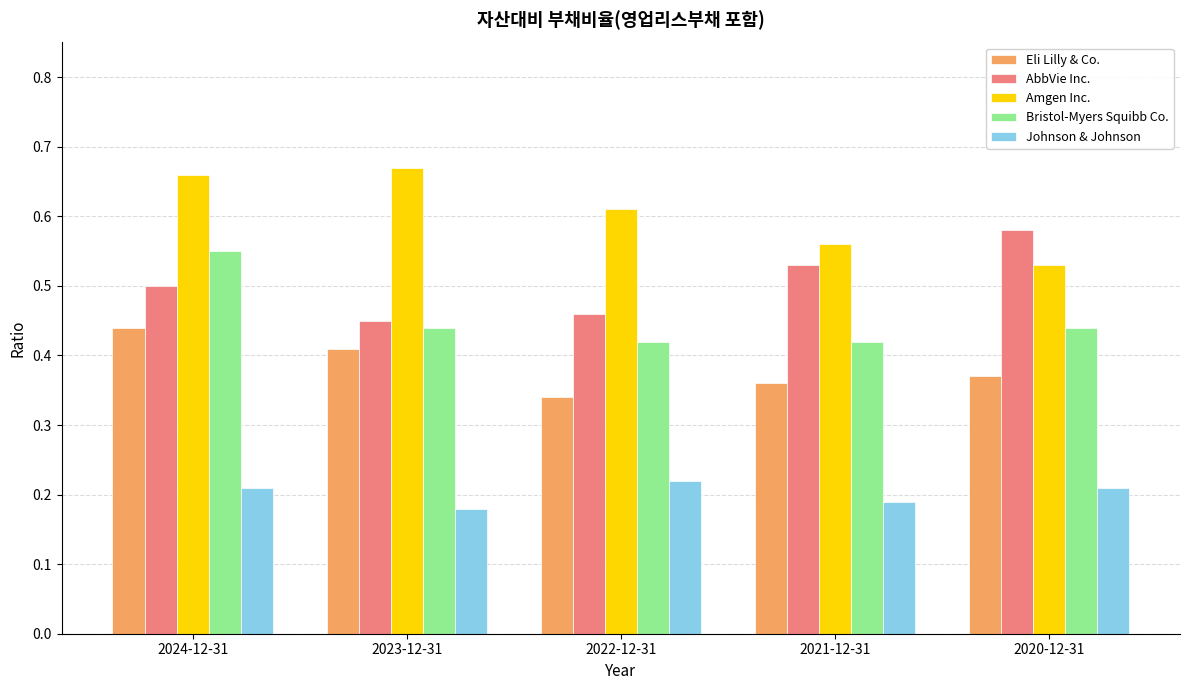

At which label is Amgen Inc. closest to 0?

2020-12-31